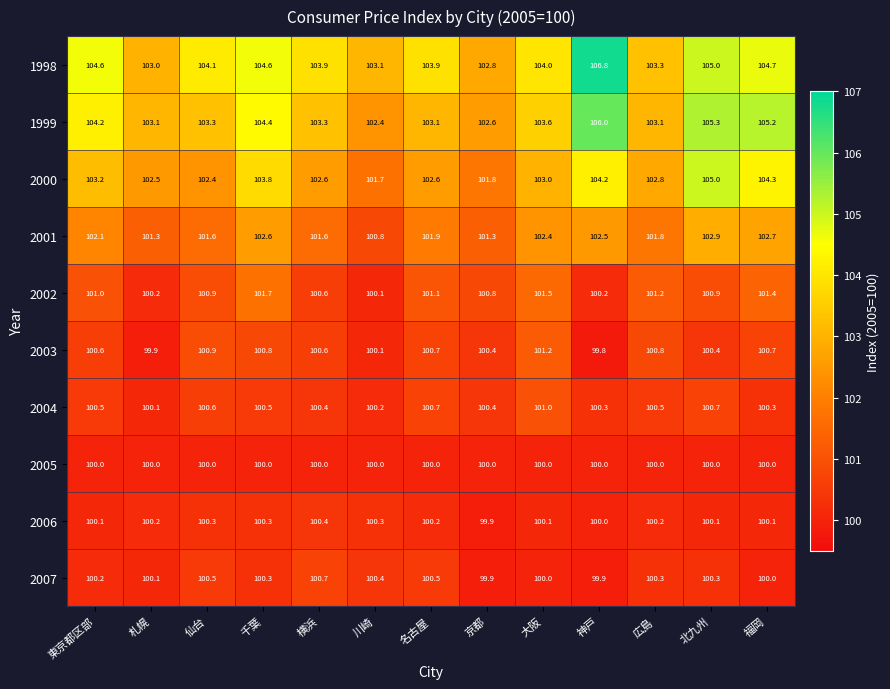

Where does the 2007 series first go above 100?

東京都区部